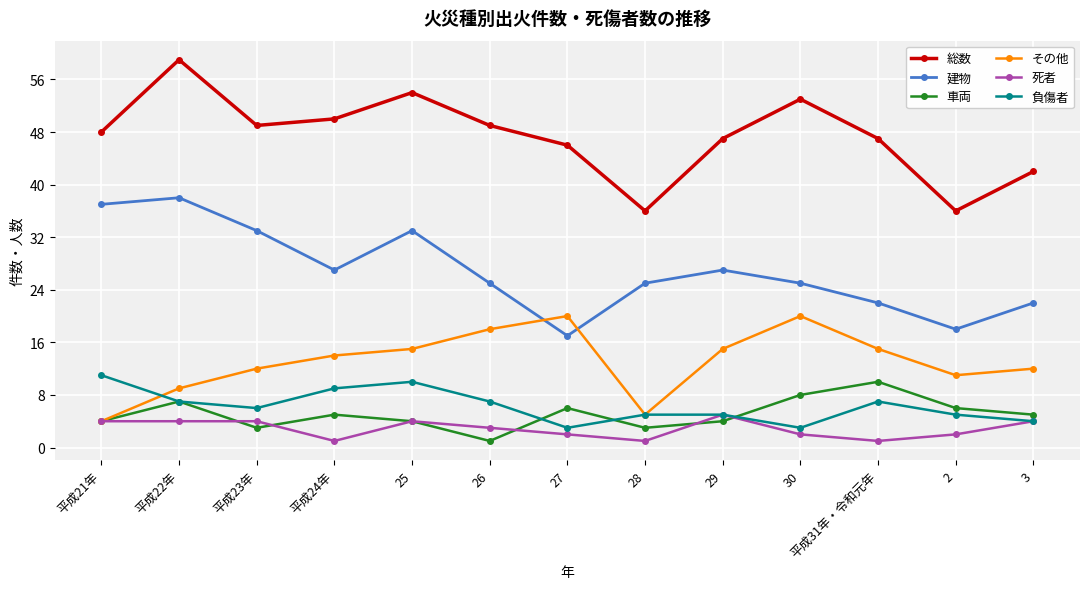

True or false: 総数 and 建物 cross at least once.

False